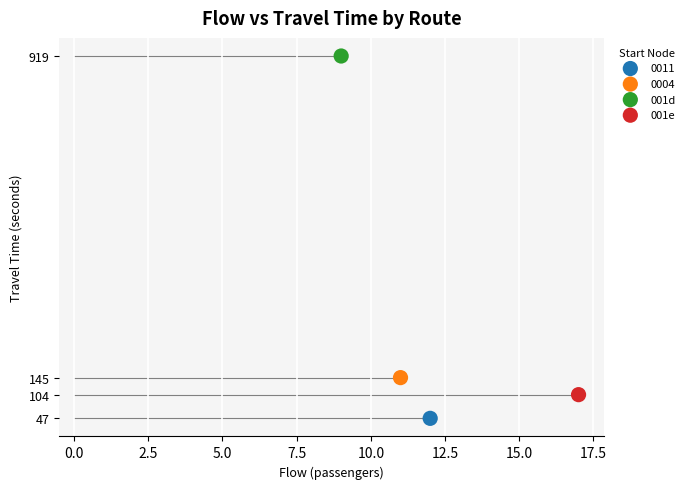

Which series reaches the maximum Y coordinate?

001d